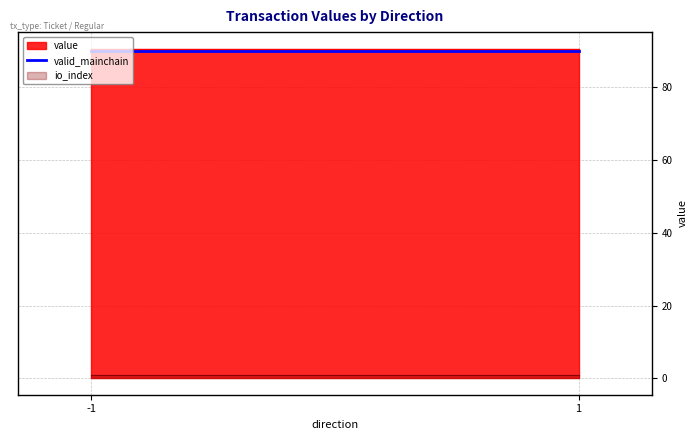

Is the value of io_index at 1 greater than the value of value at 1?

No